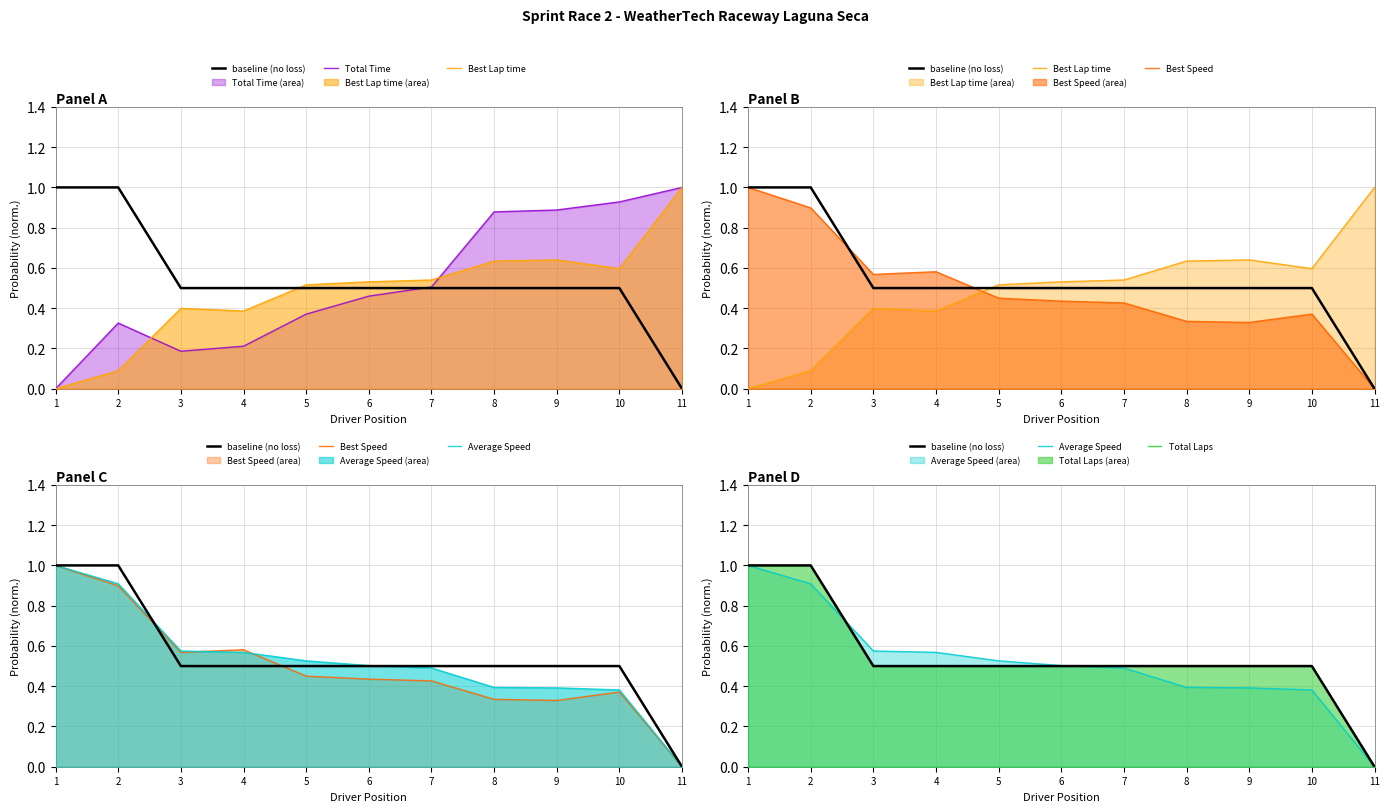

True or false: Total Time has a value of 0.5 at 7.

True